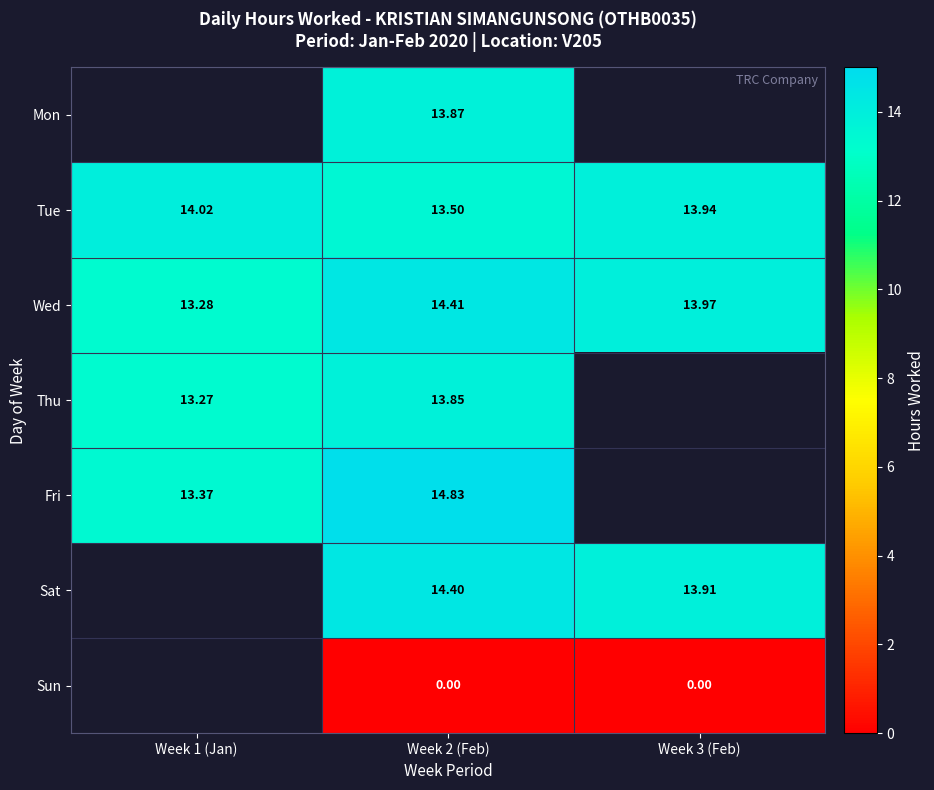

At which label is Fri closest to 14?

Week 1 (Jan)